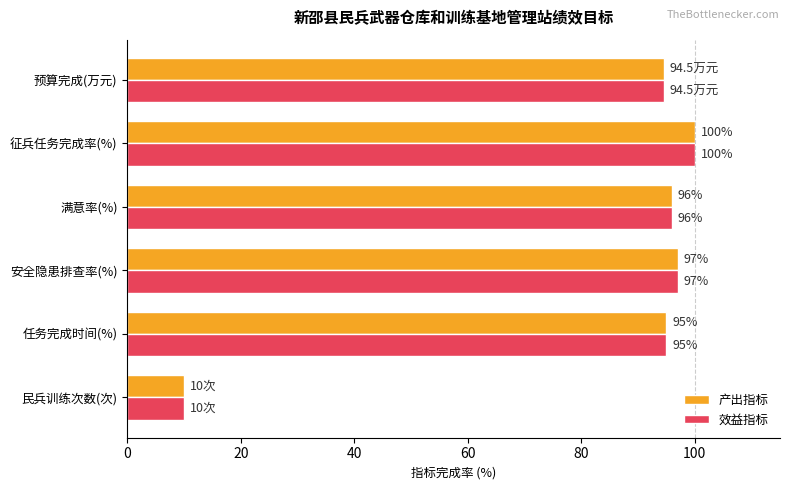

What is the difference between the maximum and minimum values in the 效益指标 series?

90.0